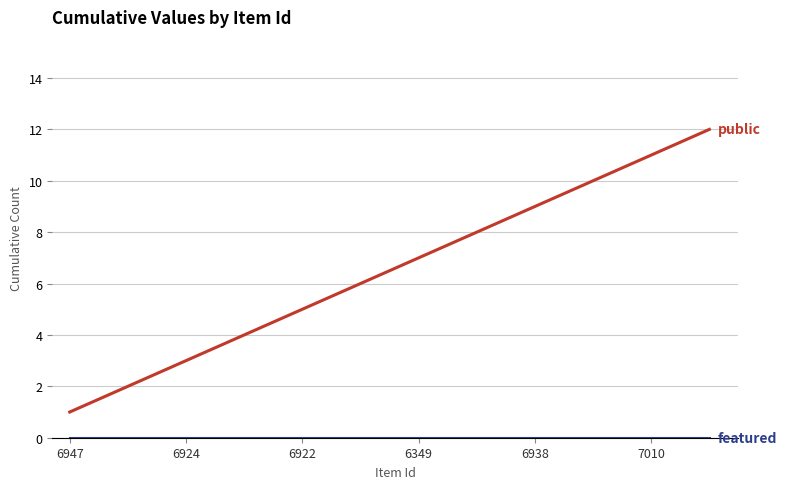

What is the greatest value displayed?

12